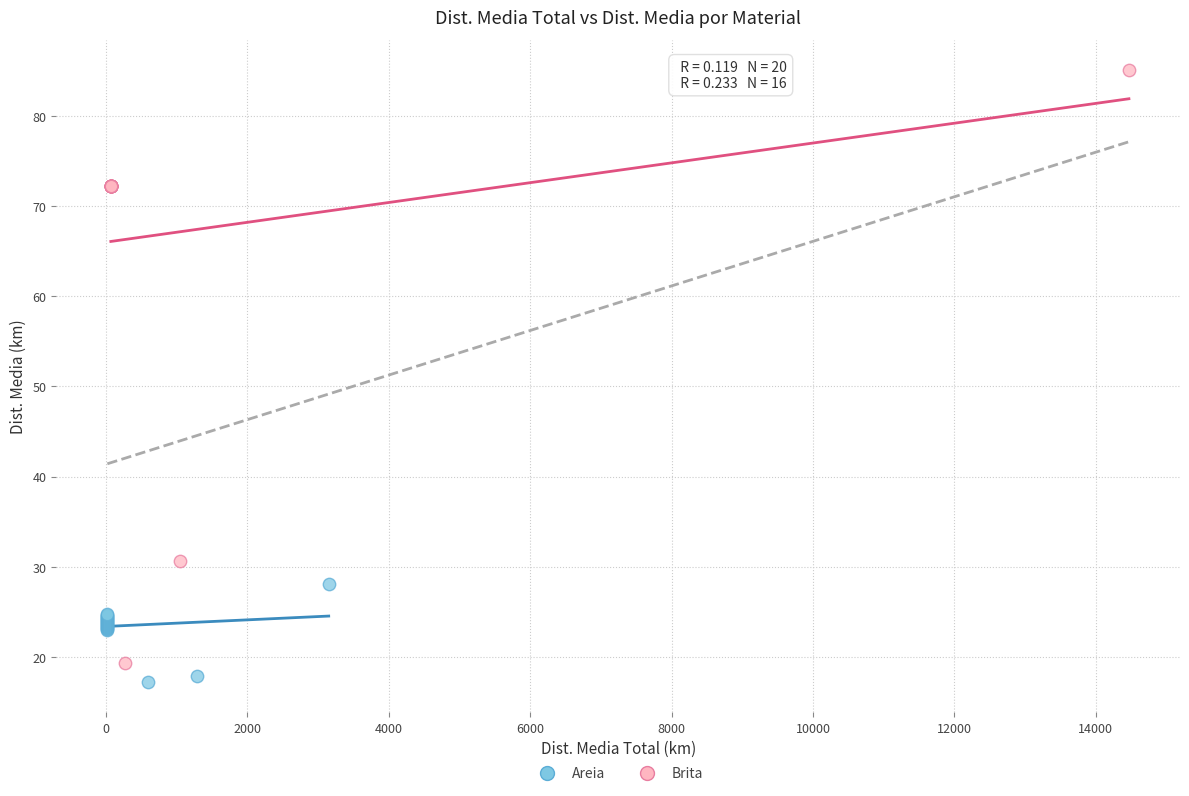

Which series reaches the maximum Y coordinate?

Brita